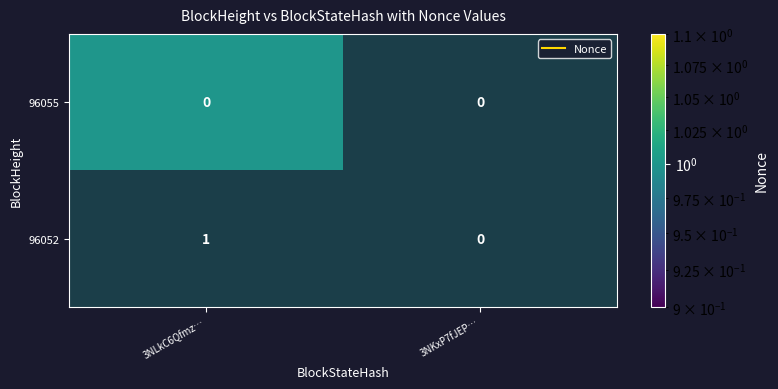

Which series has the largest range (max minus min)?

96052